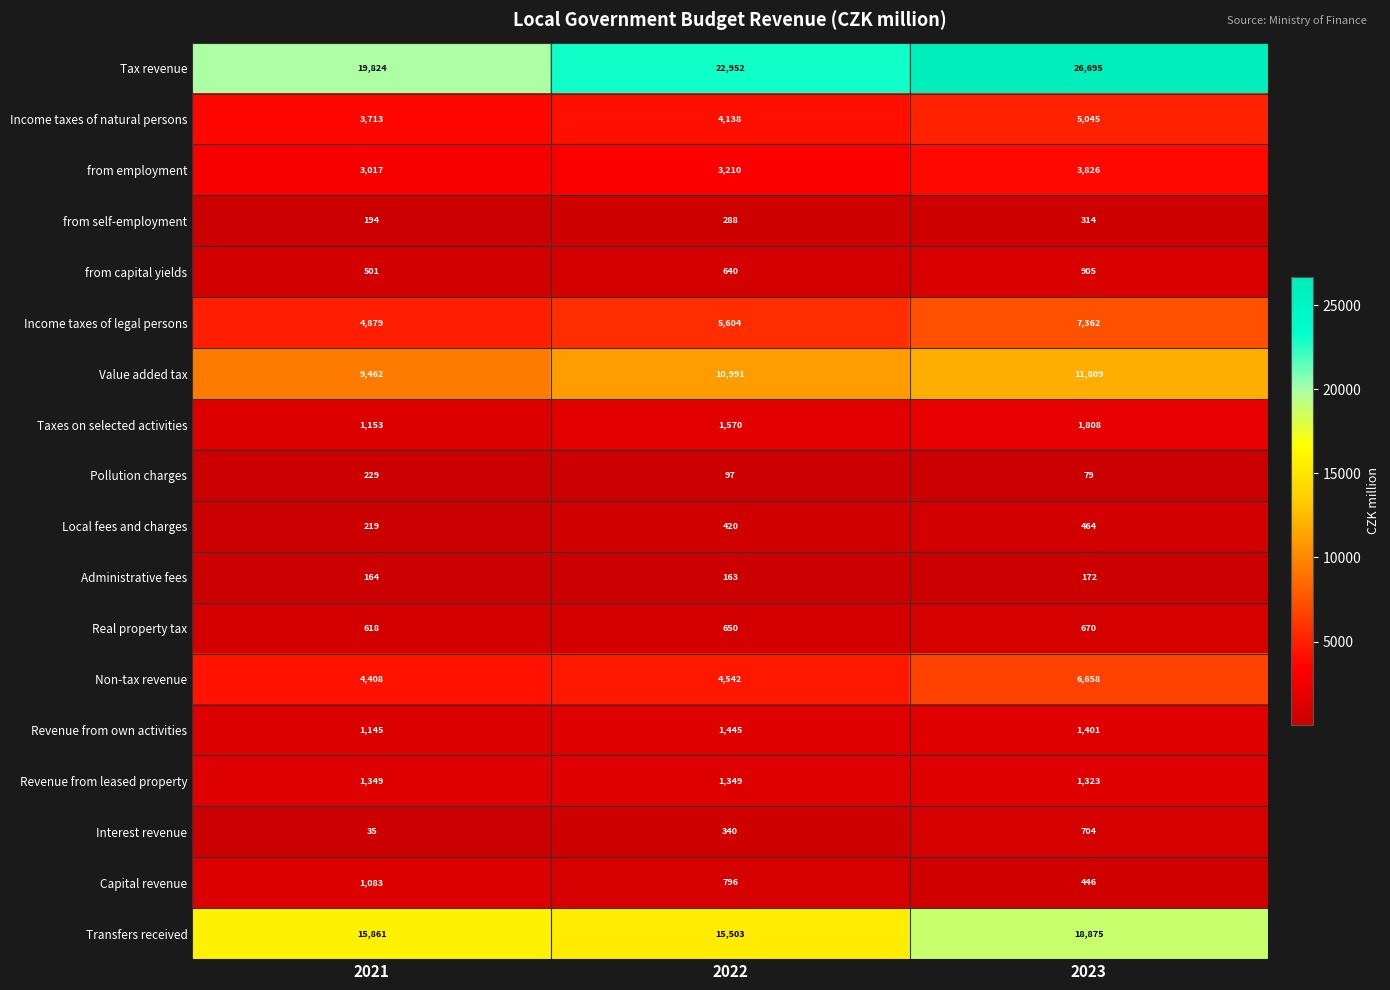

Which series has the largest range (max minus min)?

Tax revenue